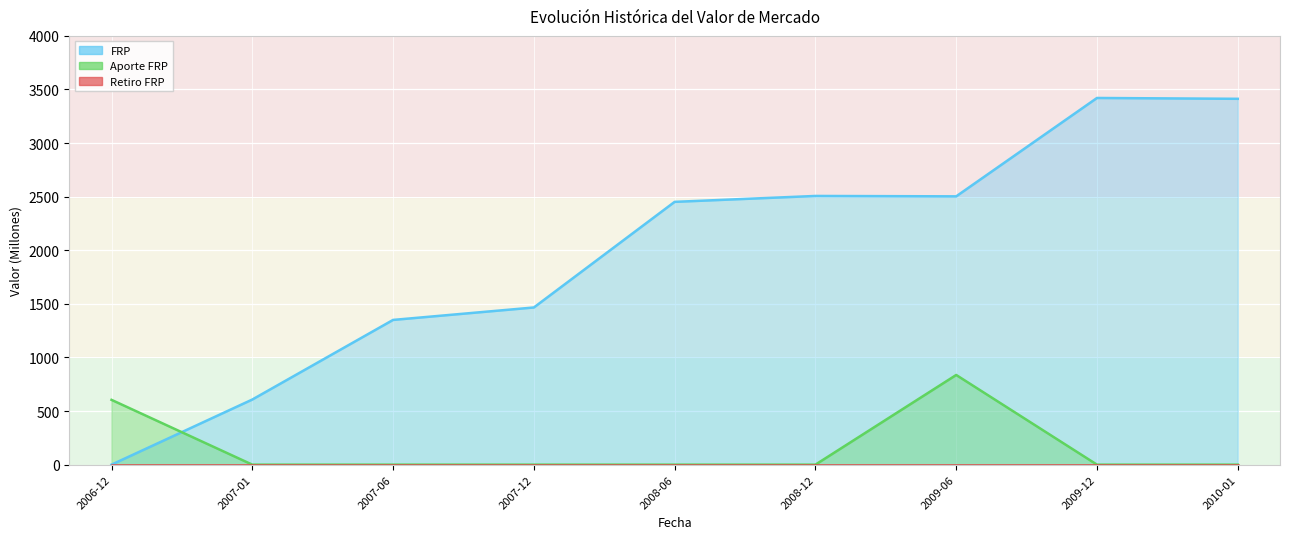

What is the label of the 8th point from the right?

2007-01